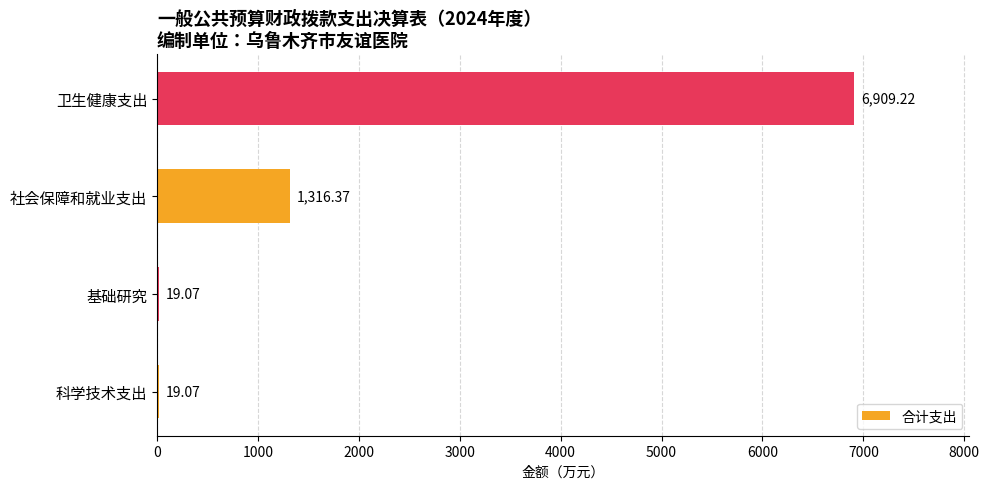

How many data points does each series have?

4